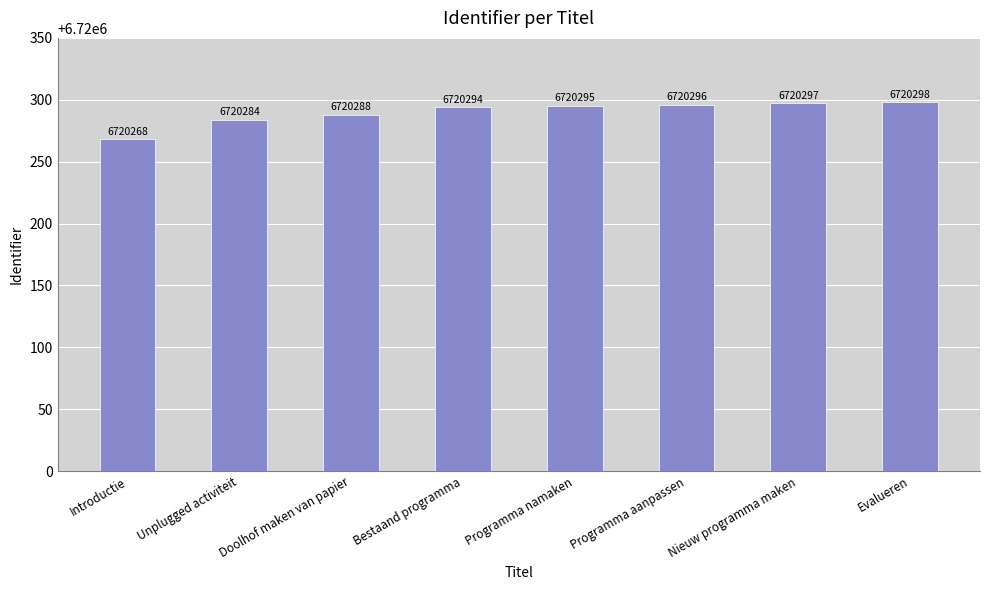

What is the difference between the second highest and second lowest values?

13